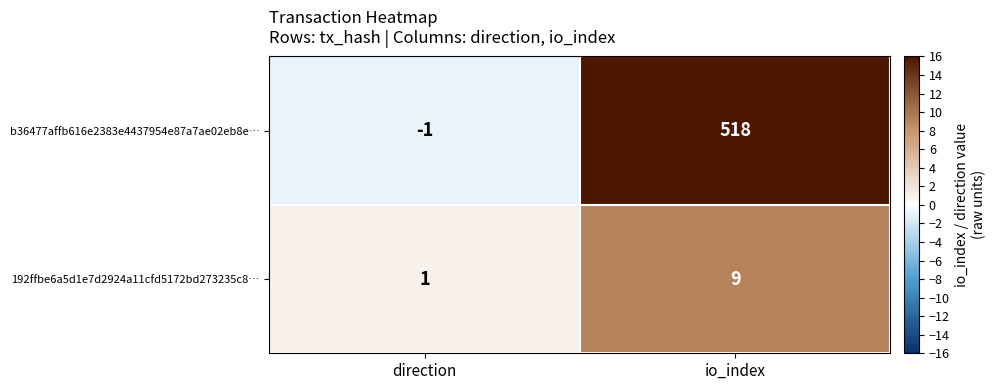

Which label corresponds to the smallest value in the chart?

direction